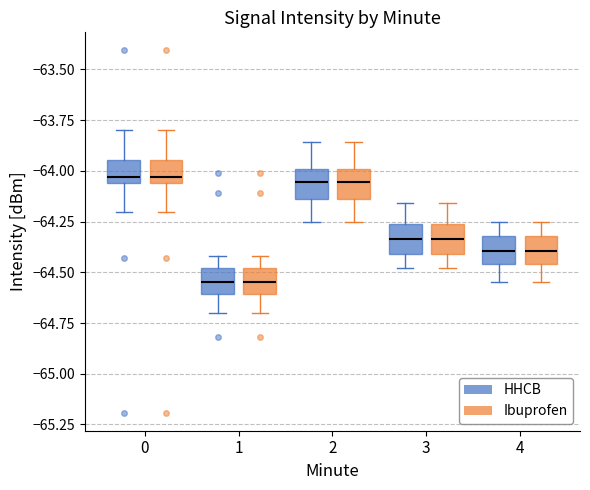

Reading left to right, transcribe this box plot: for each box, give where its median line is, the range the box spans, and where its two whiskers end, as read against the y-axis. The values are not printed on the chart, so give them approximately, as read against the axis.

0 (HHCB): median -64.05 (just above the box's lower edge), box -64.05 to -63.95, whiskers -64.20 to -63.80
0 (Ibuprofen): median -64.05 (just above the box's lower edge), box -64.05 to -63.95, whiskers -64.20 to -63.80
1 (HHCB): median -64.55, box -64.60 to -64.50, whiskers -64.70 to -64.40
1 (Ibuprofen): median -64.55, box -64.60 to -64.50, whiskers -64.70 to -64.40
2 (HHCB): median -64.05, box -64.15 to -64.00, whiskers -64.25 to -63.85
2 (Ibuprofen): median -64.05, box -64.15 to -64.00, whiskers -64.25 to -63.85
3 (HHCB): median -64.35, box -64.40 to -64.25, whiskers -64.50 to -64.15
3 (Ibuprofen): median -64.35, box -64.40 to -64.25, whiskers -64.50 to -64.15
4 (HHCB): median -64.40, box -64.45 to -64.30, whiskers -64.55 to -64.25
4 (Ibuprofen): median -64.40, box -64.45 to -64.30, whiskers -64.55 to -64.25